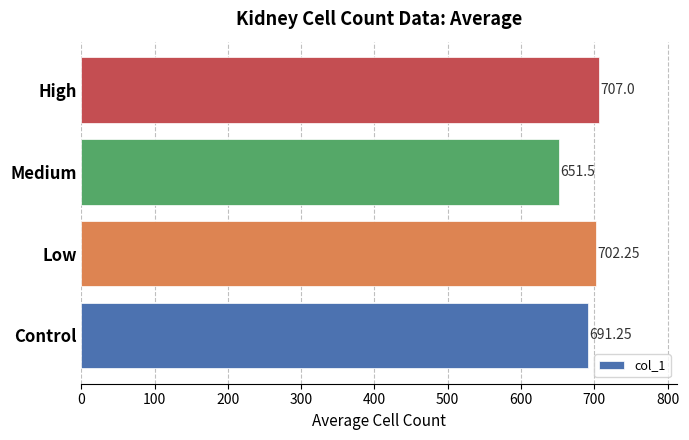

Which category has the highest value across all series?

High